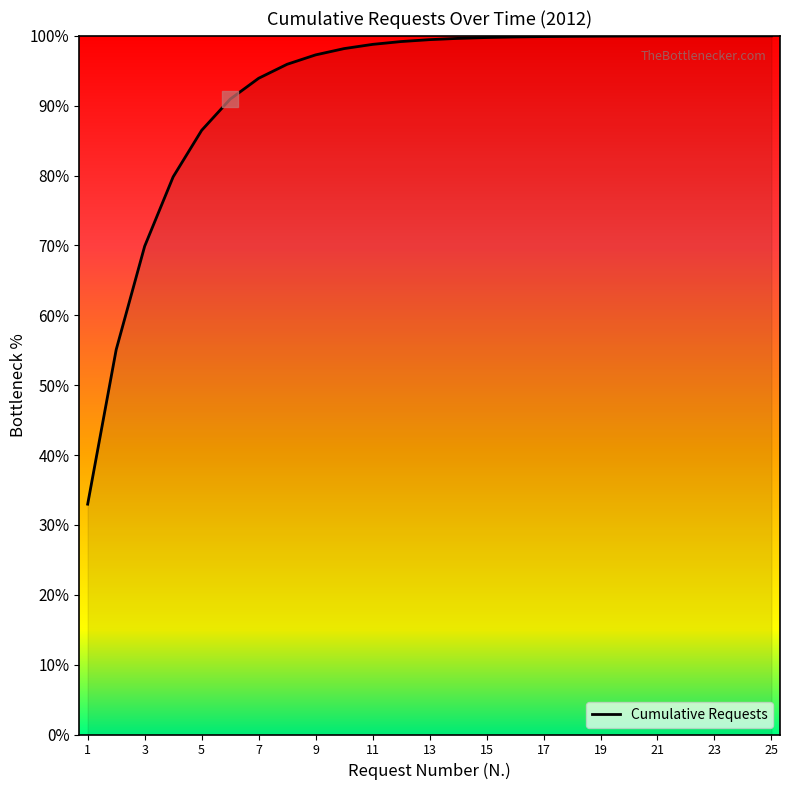

What is the average value?

91.9